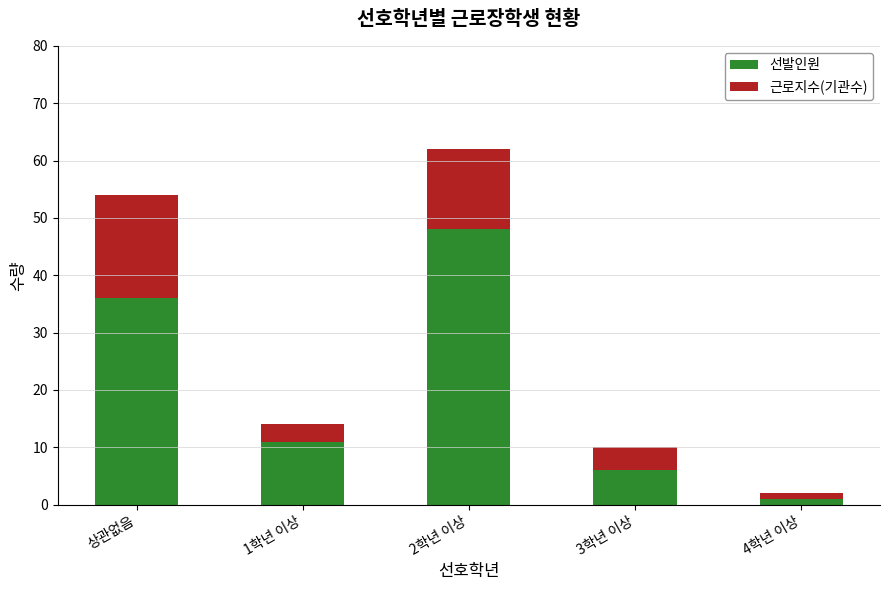

How many series are shown in this chart?

2